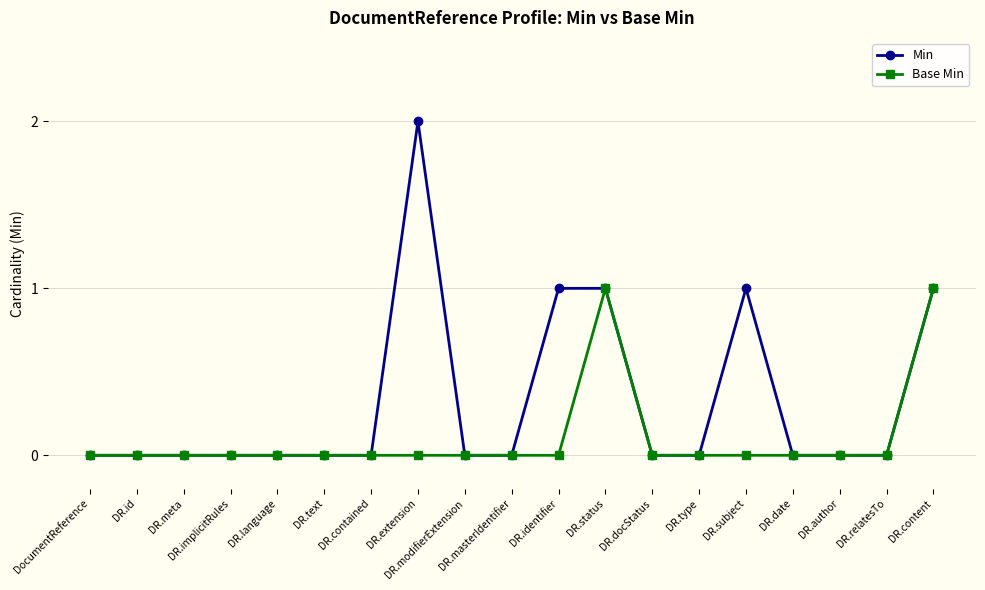

Which series has the largest total across all categories?

Min